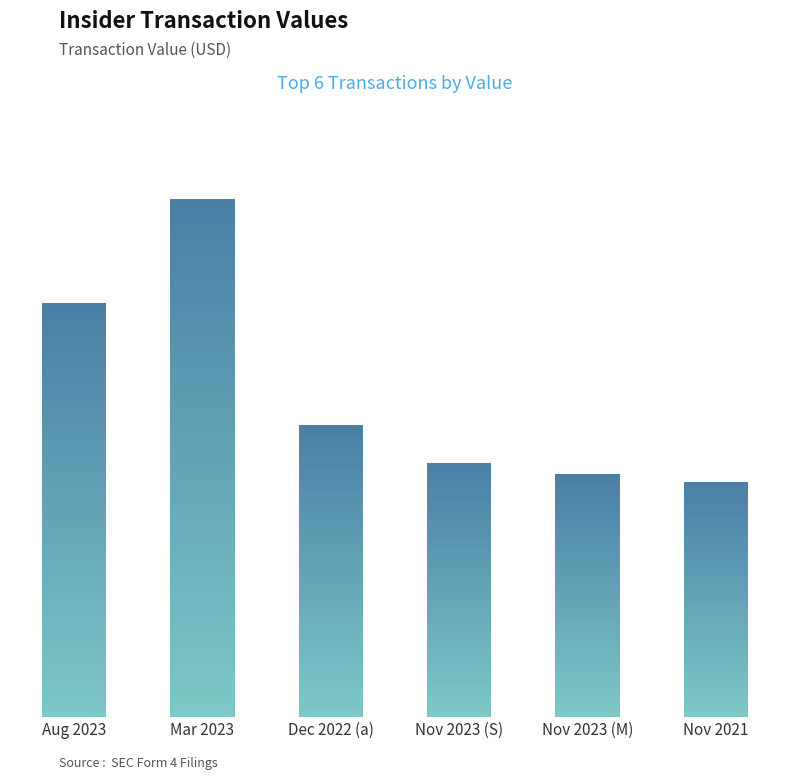

List the labels in order of value, largest first.

Mar 2023, Aug 2023, Dec 2022 (a), Nov 2023 (S), Nov 2023 (M), Nov 2021